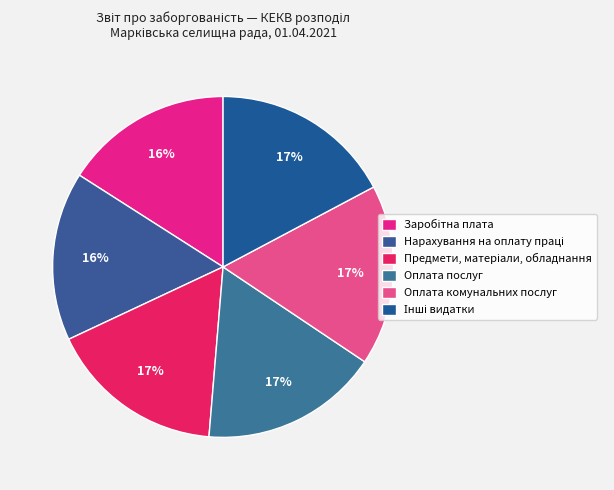

What is the smallest slice in the pie chart?

Заробітна плата